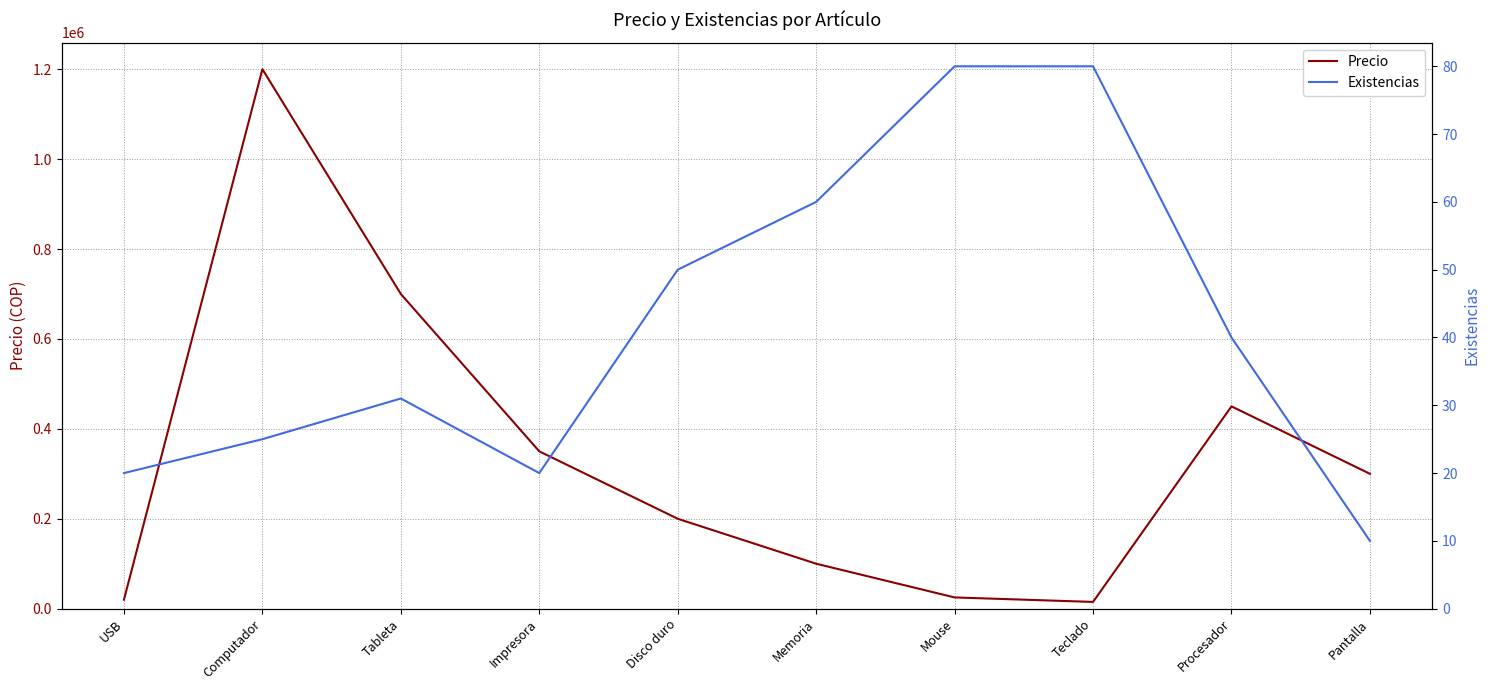

Between USB and Impresora, which is larger?

Impresora